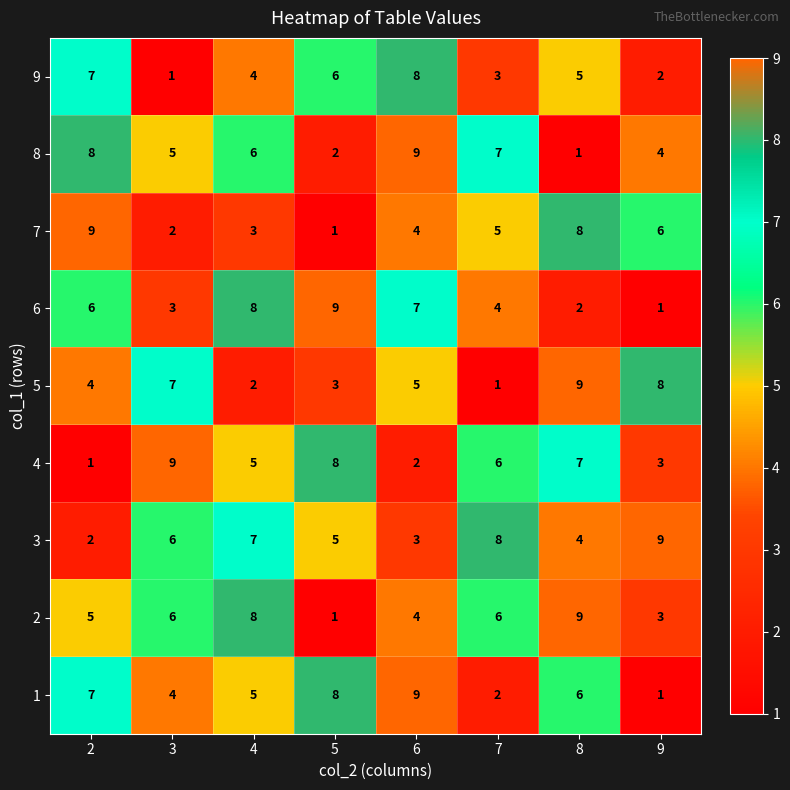

Which series has the largest total across all categories?

3